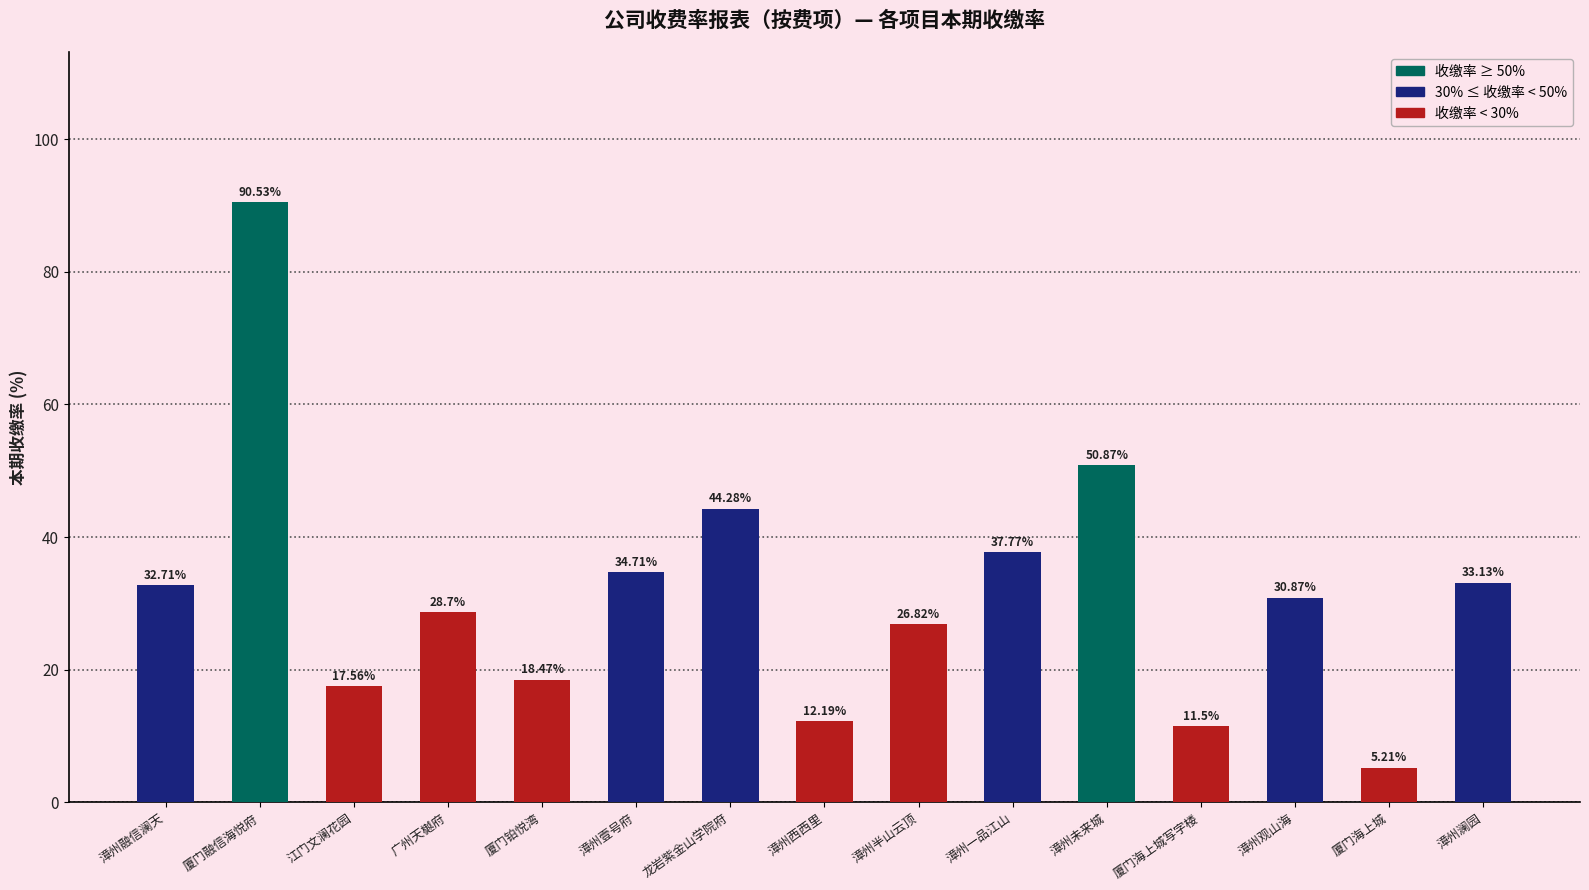

What is the maximum value shown in the chart?

90.5